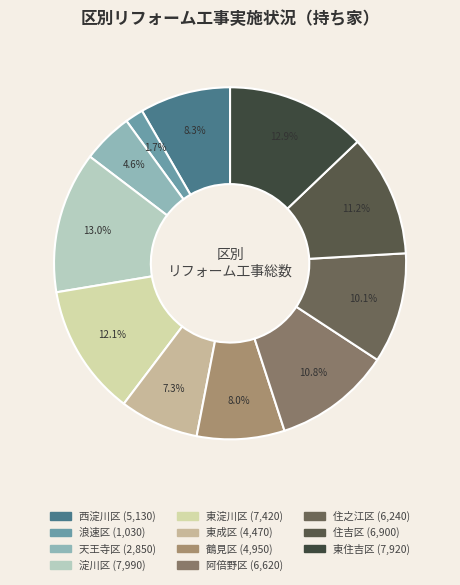

What is the total percentage of 浪速区 and 西淀川区?

10.0%